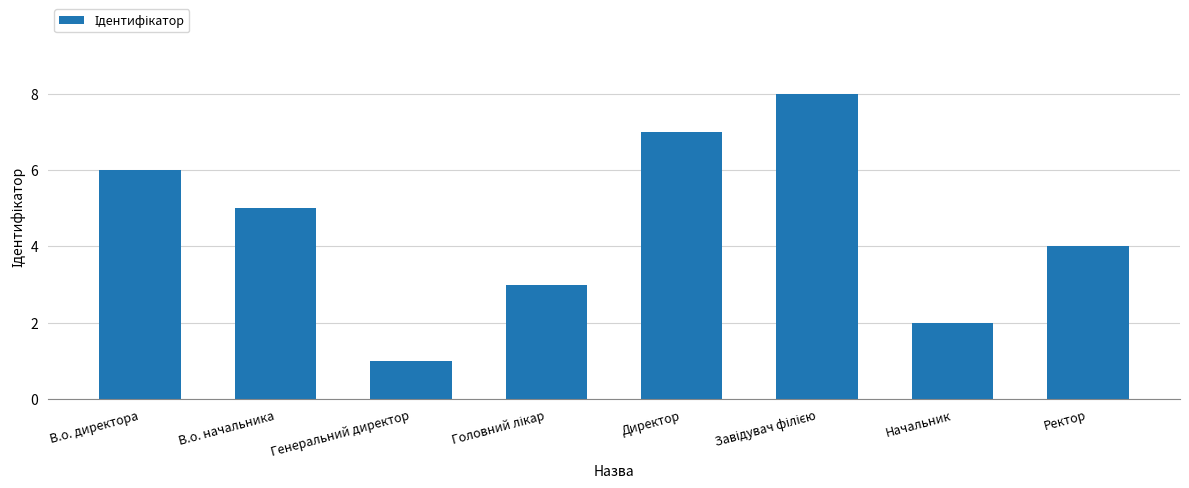

Reading left to right, extract all data points from this chart.

6	5	1	3	7	8	2	4